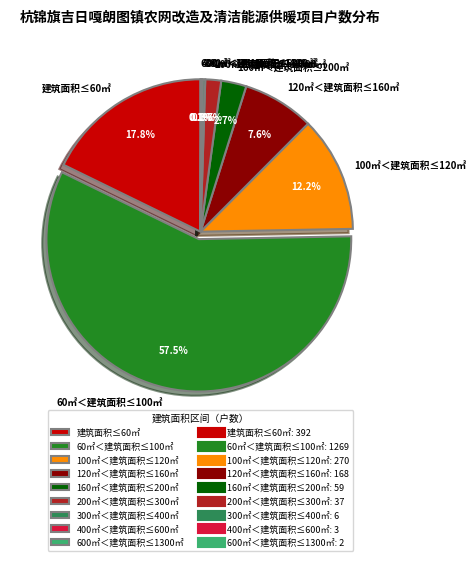

To the nearest percent, what portion does 120㎡＜建筑面积≤160㎡ represent?

8%